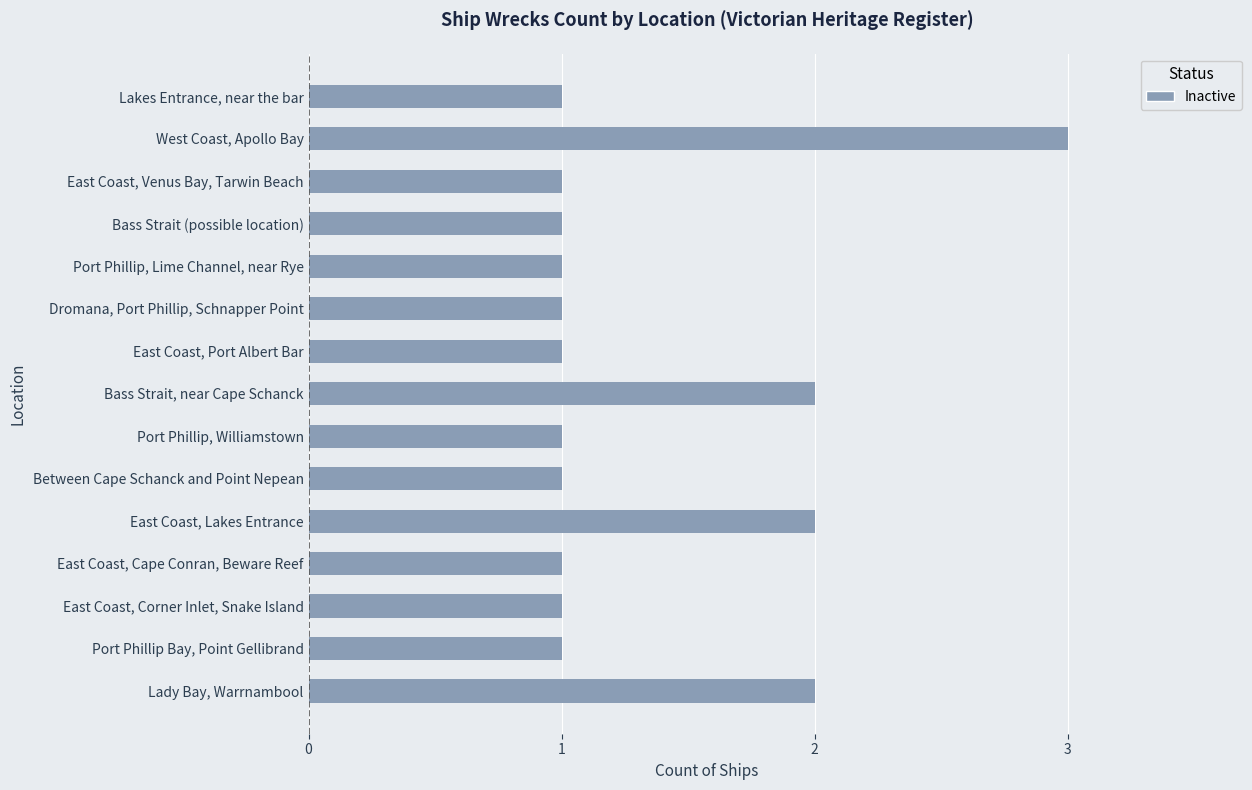

Approximately how many times larger is the value at Bass Strait (possible location) compared to East Coast, Lakes Entrance?

0.5